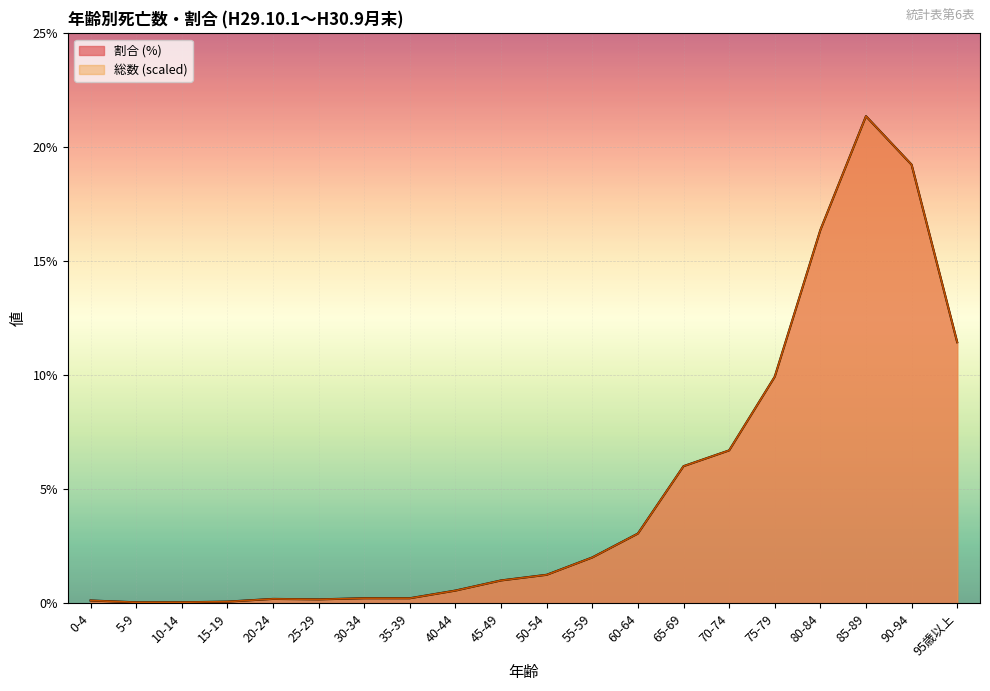

How many data points does each series have?

20